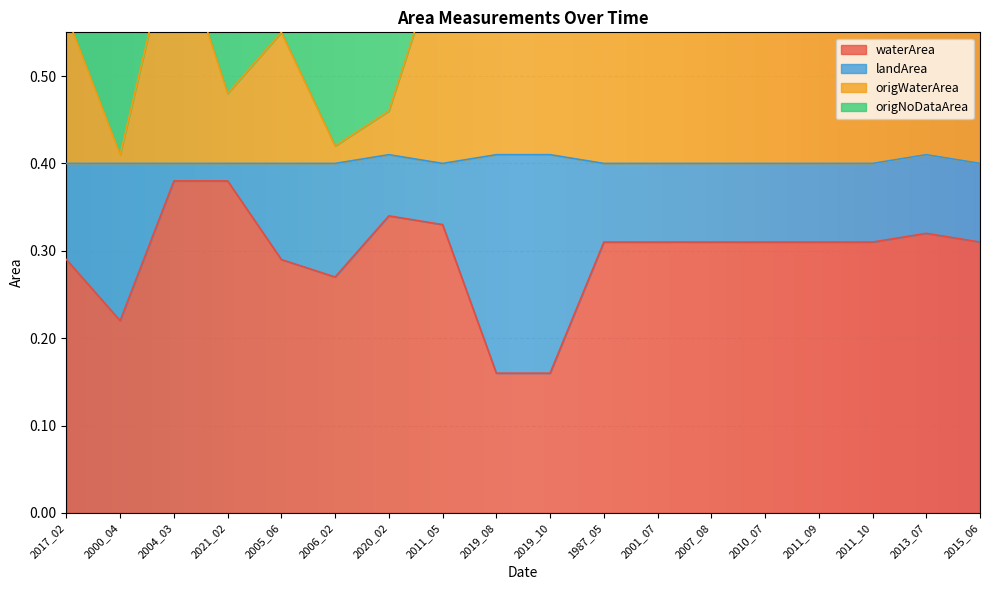

Where is waterArea nearest to the value 0?

2019_08